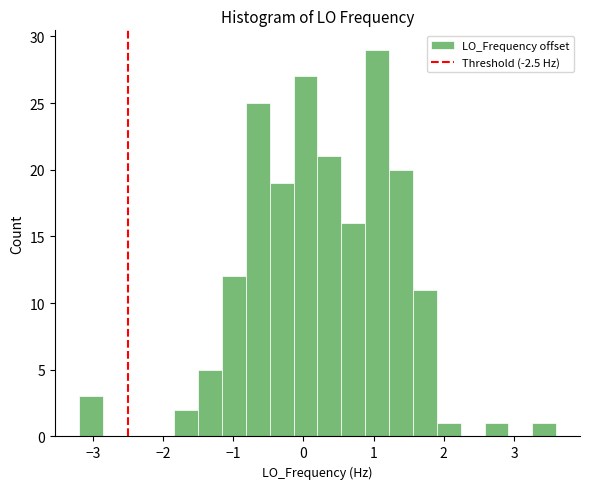

Read against the x-axis, roughly where is the centre of the tallest bar?

1.1